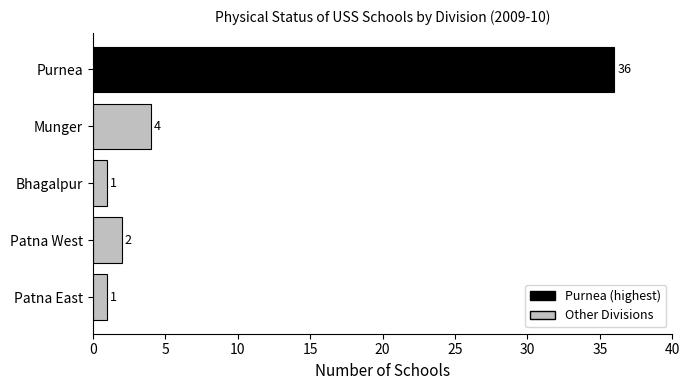

Where is the data nearest to the value 18?

Munger